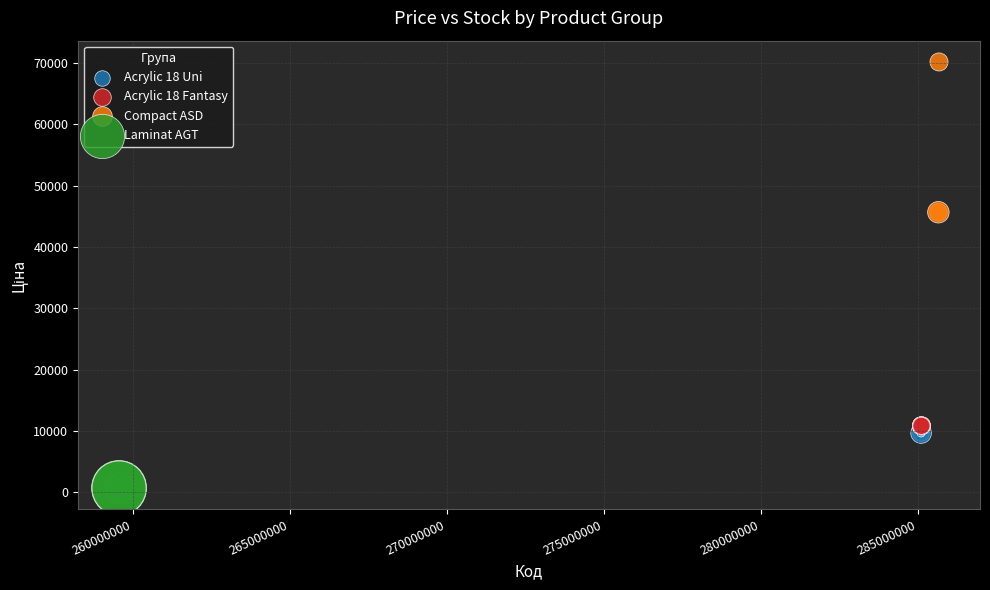

Which series reaches the minimum Y coordinate?

Laminat AGT